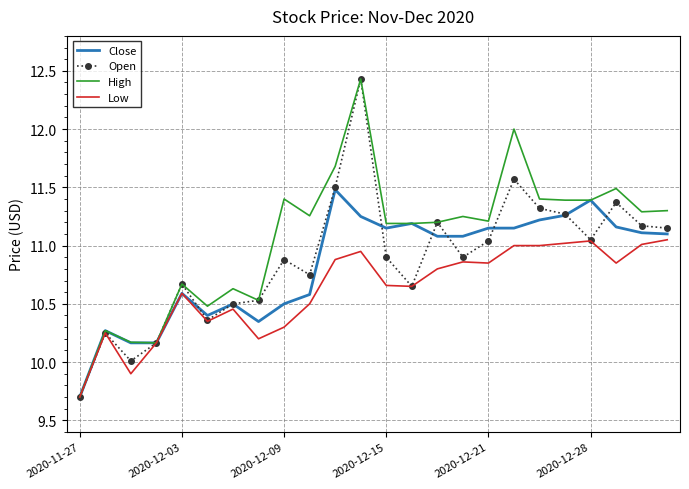

What are all the series names shown in the legend?

Close, Open, High, Low